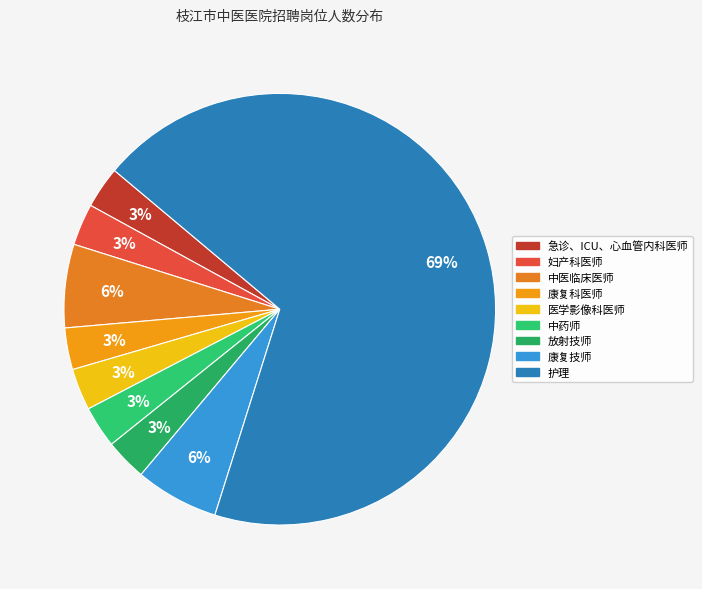

Does any single category account for the majority?

Yes